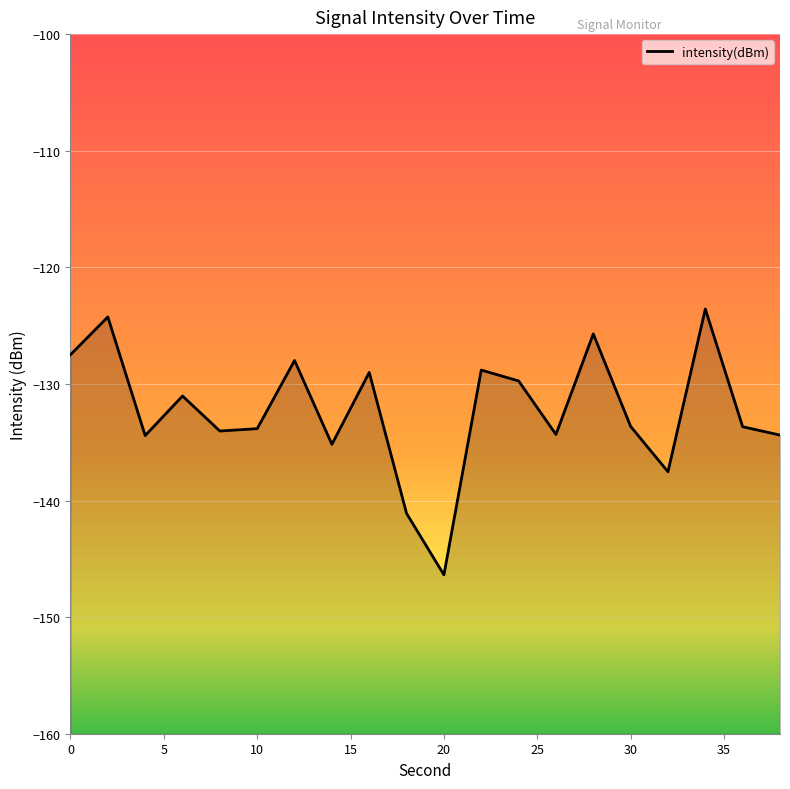

What is the maximum value shown in the chart?

-123.6